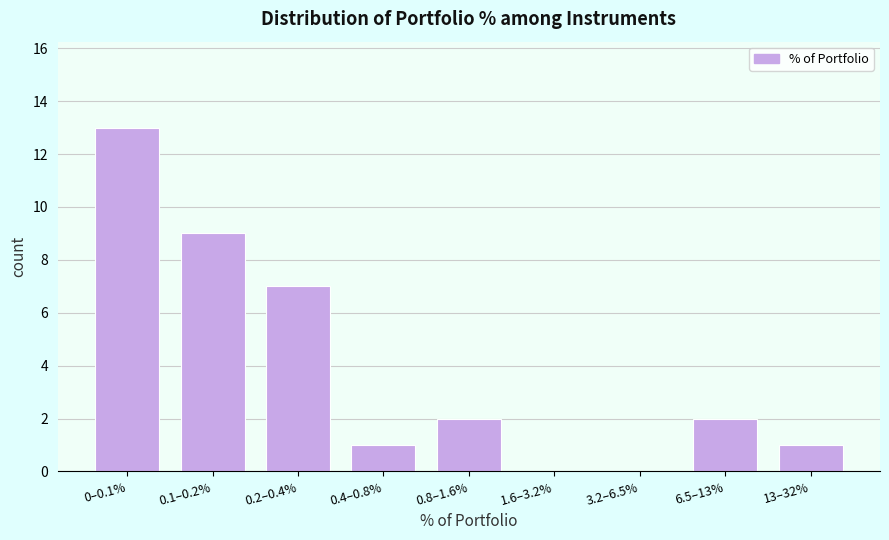

Reading right to left, what are all the values shown in this chart?

13–32%=1	6.5–13%=2	3.2–6.5%=0	1.6–3.2%=0	0.8–1.6%=2	0.4–0.8%=1	0.2–0.4%=7	0.1–0.2%=9	0–0.1%=13